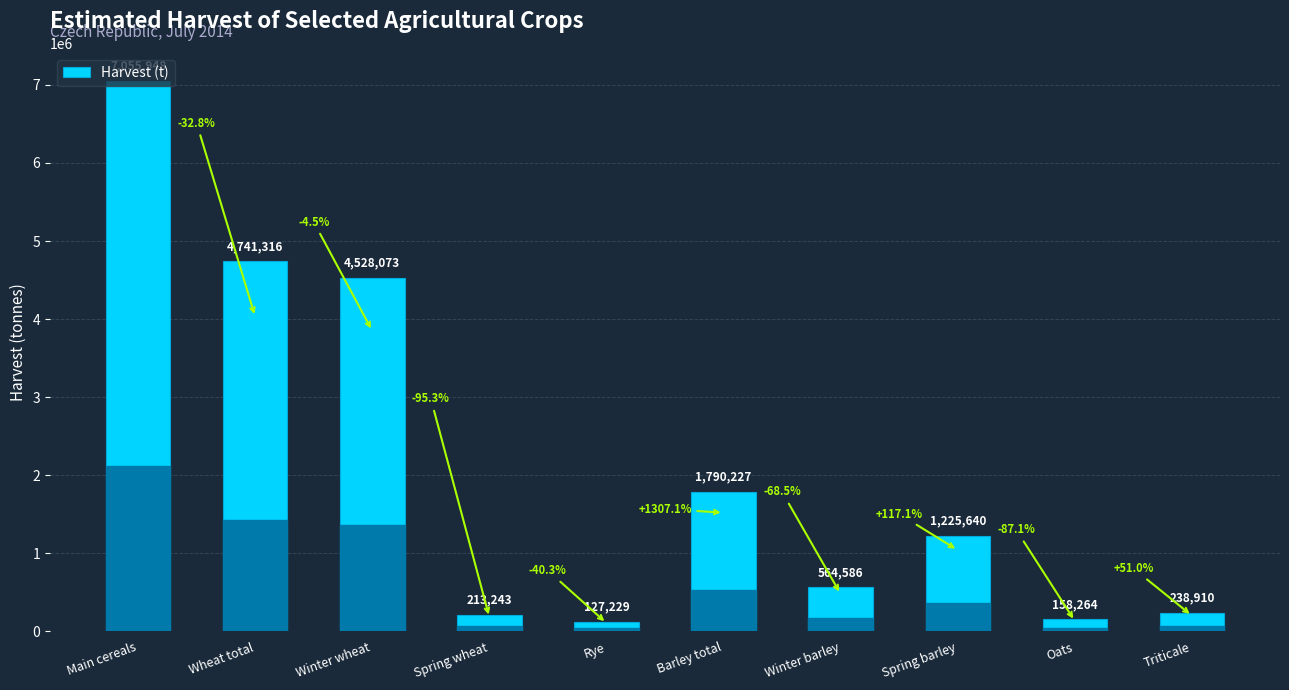

What is the approximate value at Main cereals?

7055948.0